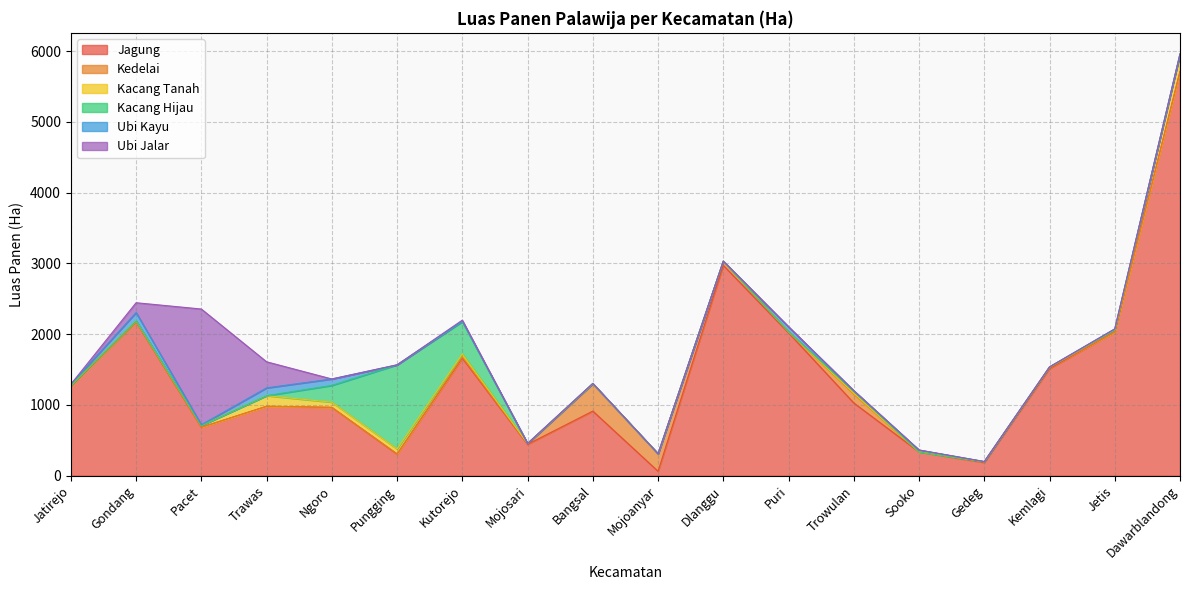

What is the difference between the highest and lowest values at Bangsal?

913